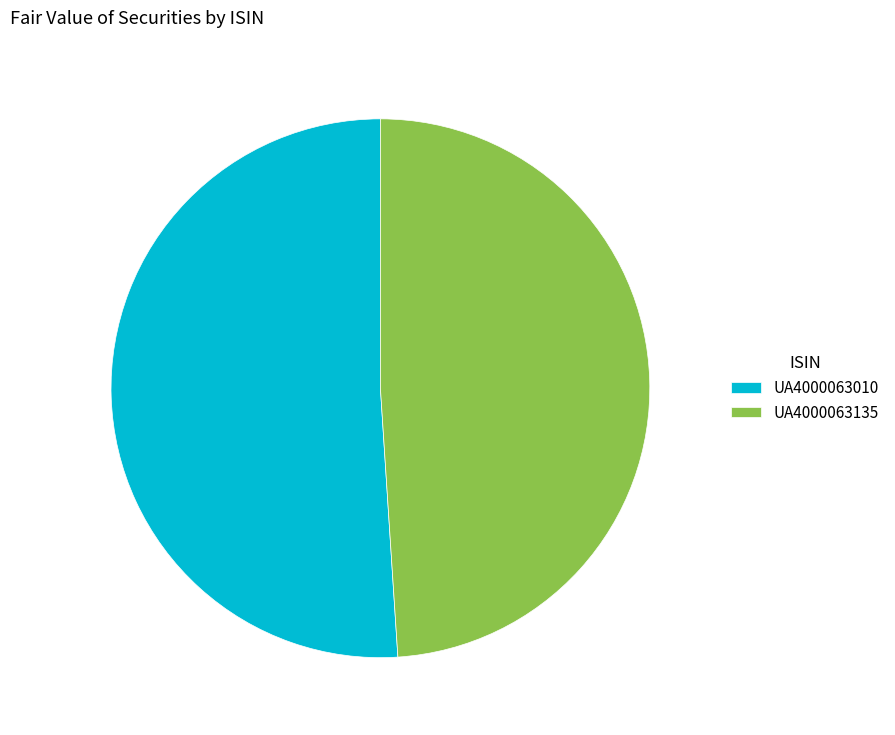

Is it true that UA4000063010 is 51% of the pie?

True